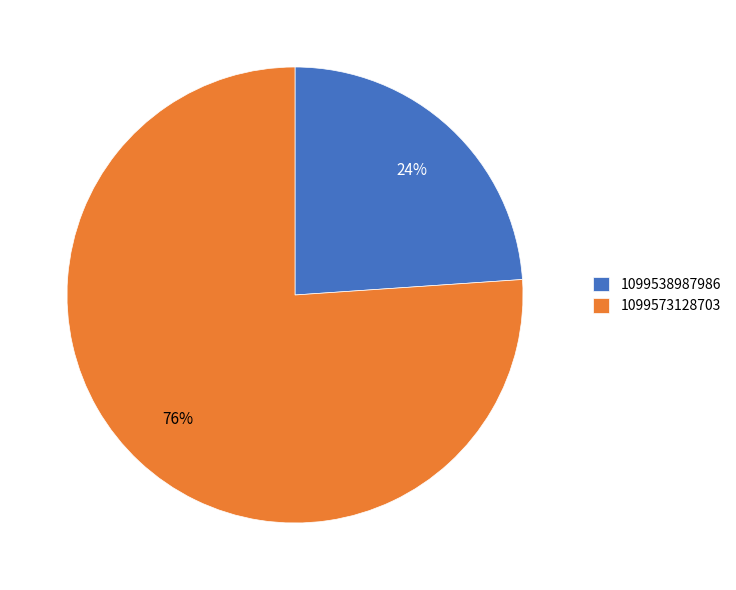

To the nearest percent, what is the difference between the 1099573128703 and 1099538987986 slice percentages?

52%